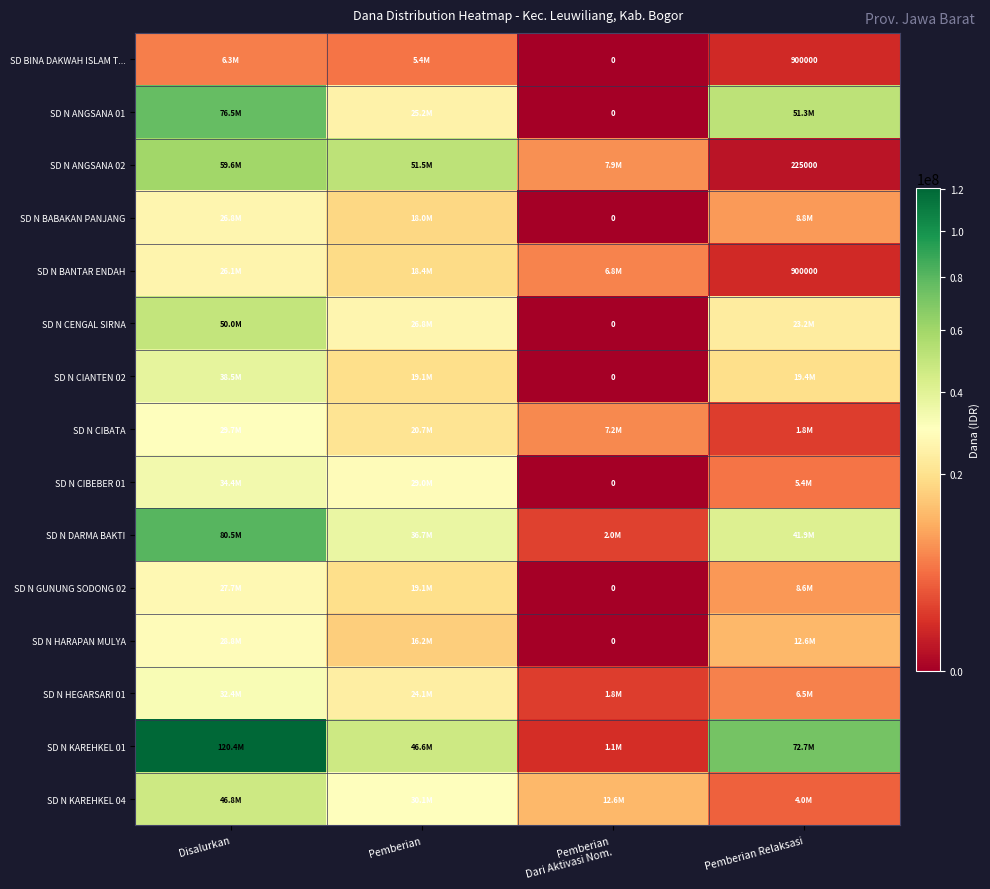

True or false: SD N ANGSANA 02 has a value of 106088 at Pemberian Relaksasi.

False